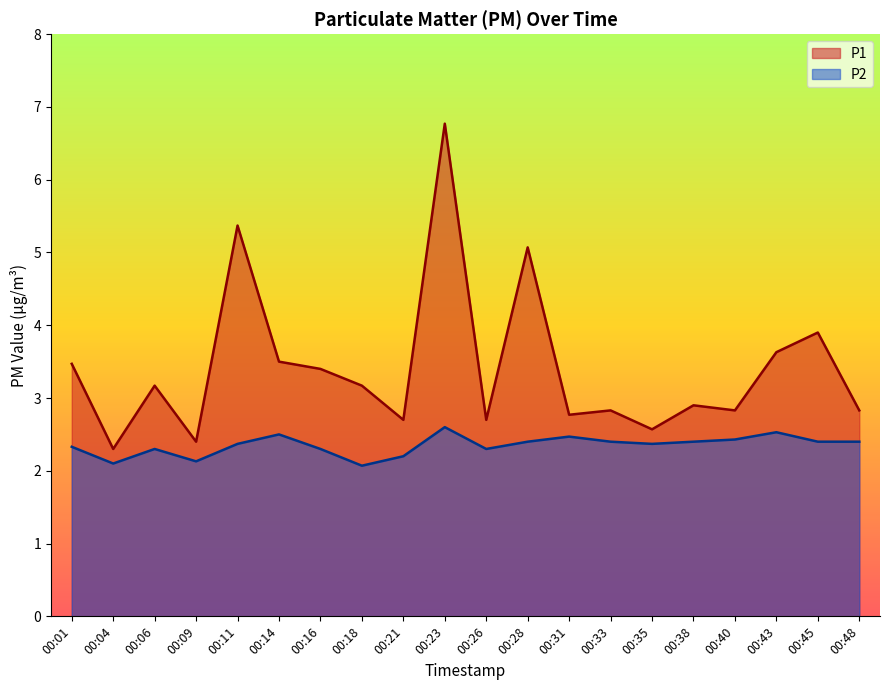

Between 00:23 and 00:35, which series saw the biggest shift?

P1